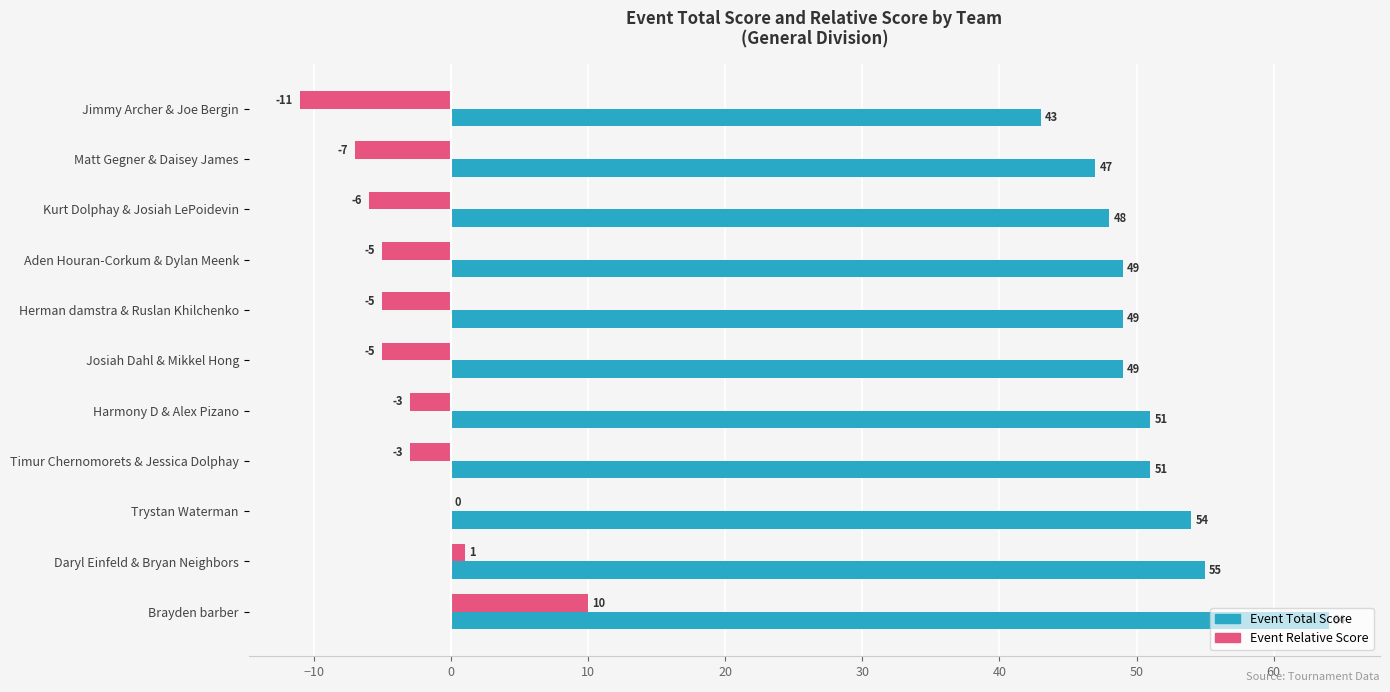

What is the maximum value shown in the chart?

64